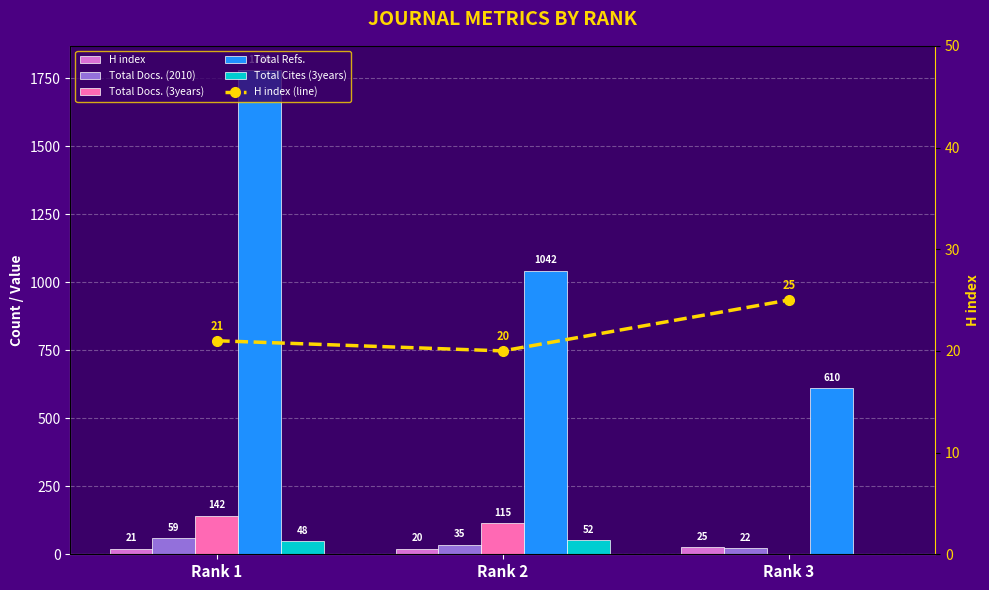

What value does the Total Docs. (2010) series have at Rank 1?

59